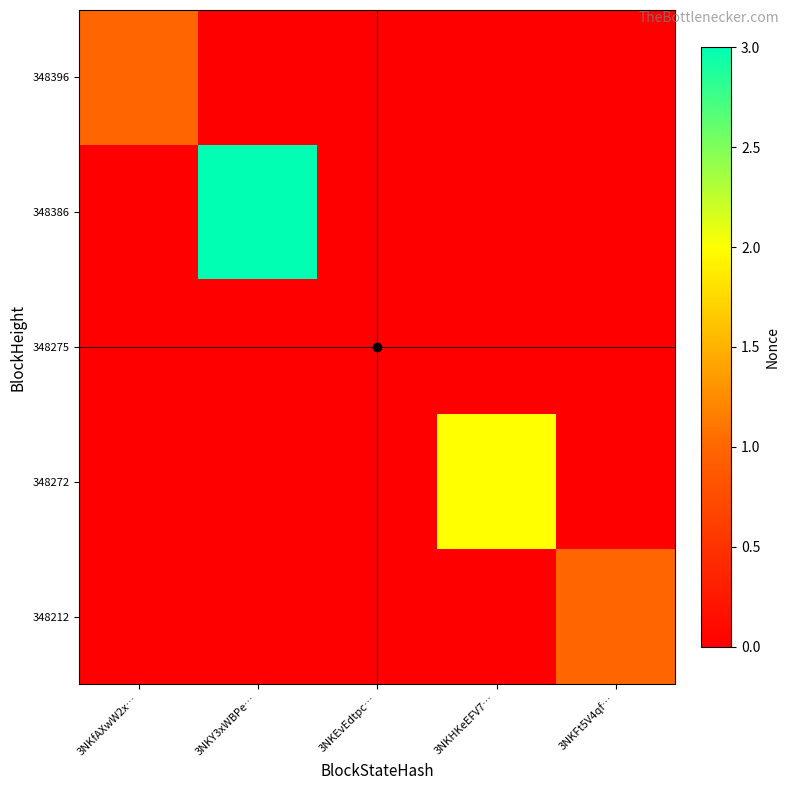

Reading left to right, transcribe all the data shown in this chart.

348396: 3NKfAXwW2x…=1	3NKY3xWBPe…=0	3NKEvEdtpc…=0	3NKHKeEFV7…=0	3NKFt5V4qf…=0
348386: 3NKfAXwW2x…=0	3NKY3xWBPe…=3	3NKEvEdtpc…=0	3NKHKeEFV7…=0	3NKFt5V4qf…=0
348275: 3NKfAXwW2x…=0	3NKY3xWBPe…=0	3NKEvEdtpc…=0	3NKHKeEFV7…=0	3NKFt5V4qf…=0
348272: 3NKfAXwW2x…=0	3NKY3xWBPe…=0	3NKEvEdtpc…=0	3NKHKeEFV7…=2	3NKFt5V4qf…=0
348212: 3NKfAXwW2x…=0	3NKY3xWBPe…=0	3NKEvEdtpc…=0	3NKHKeEFV7…=0	3NKFt5V4qf…=1